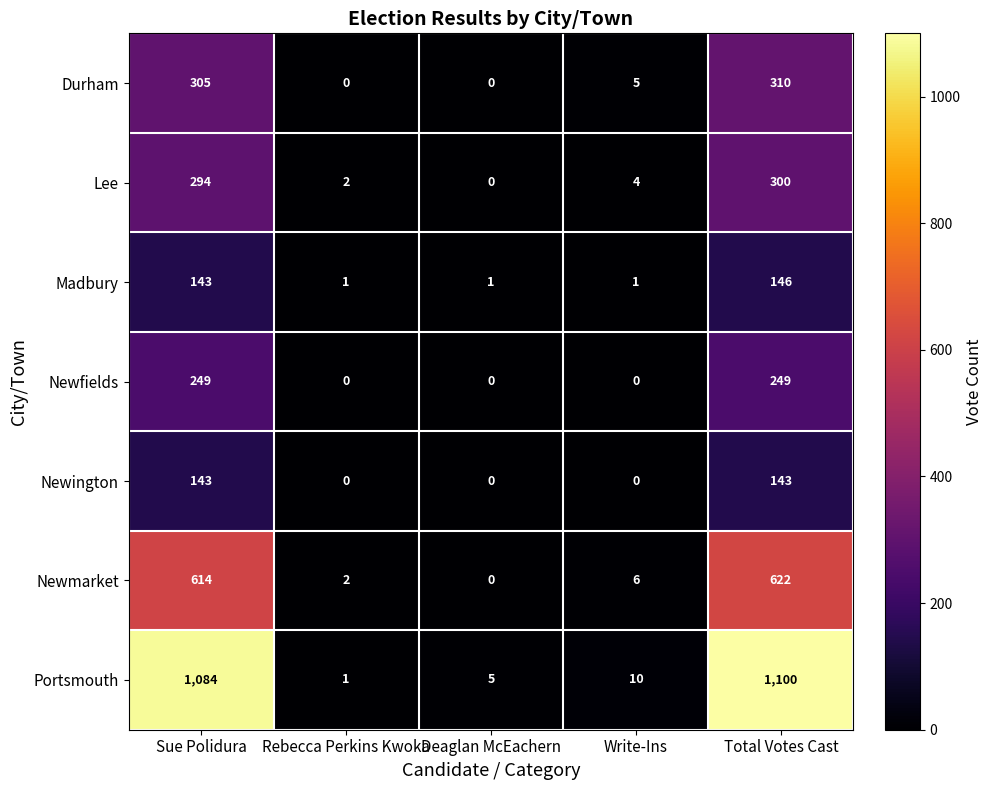

List the labels in order of Newmarket value, smallest first.

Deaglan McEachern, Rebecca Perkins Kwoka, Write-Ins, Sue Polidura, Total Votes Cast